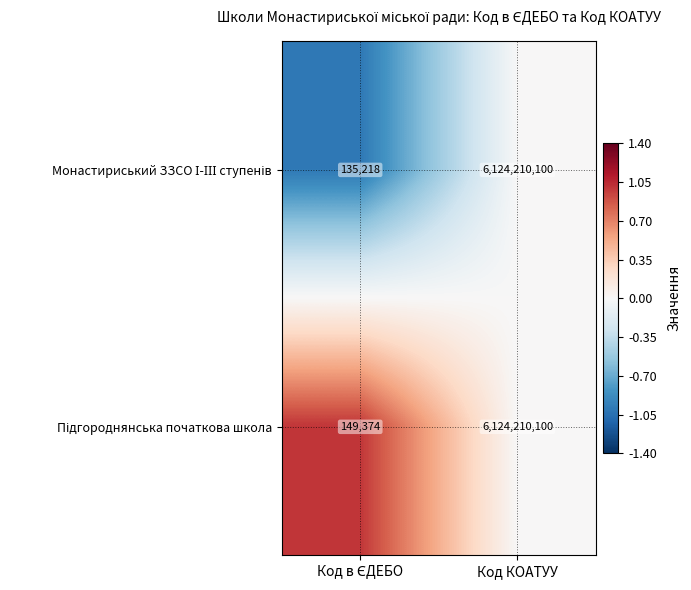

What is the total value across all series at Код КОАТУУ?

12248420200